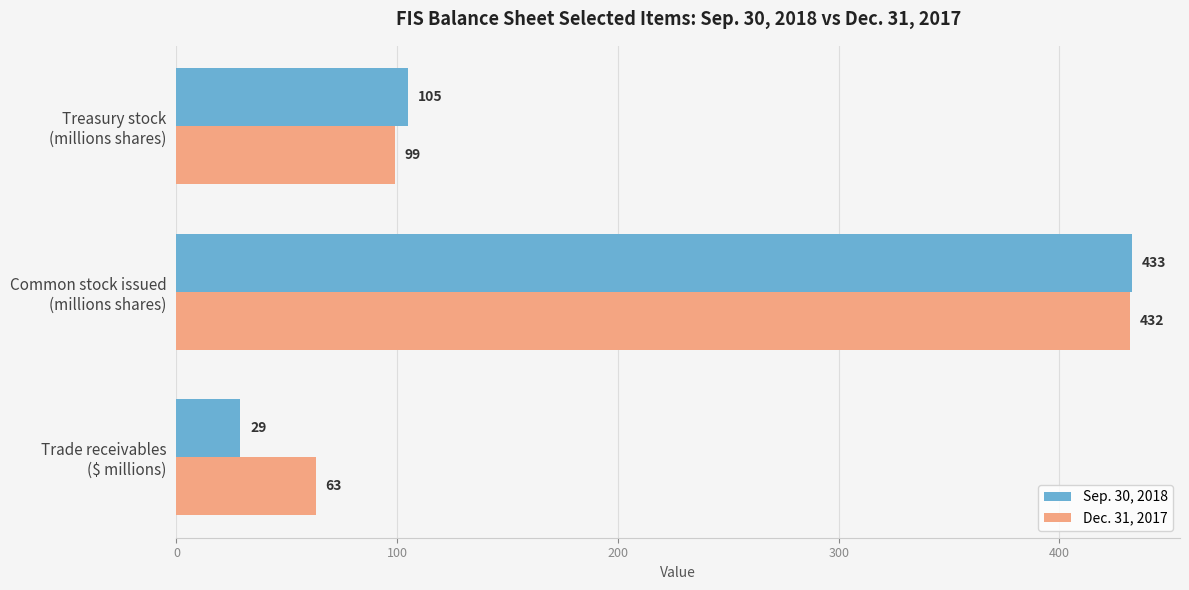

Which series has the largest range (max minus min)?

Sep. 30, 2018